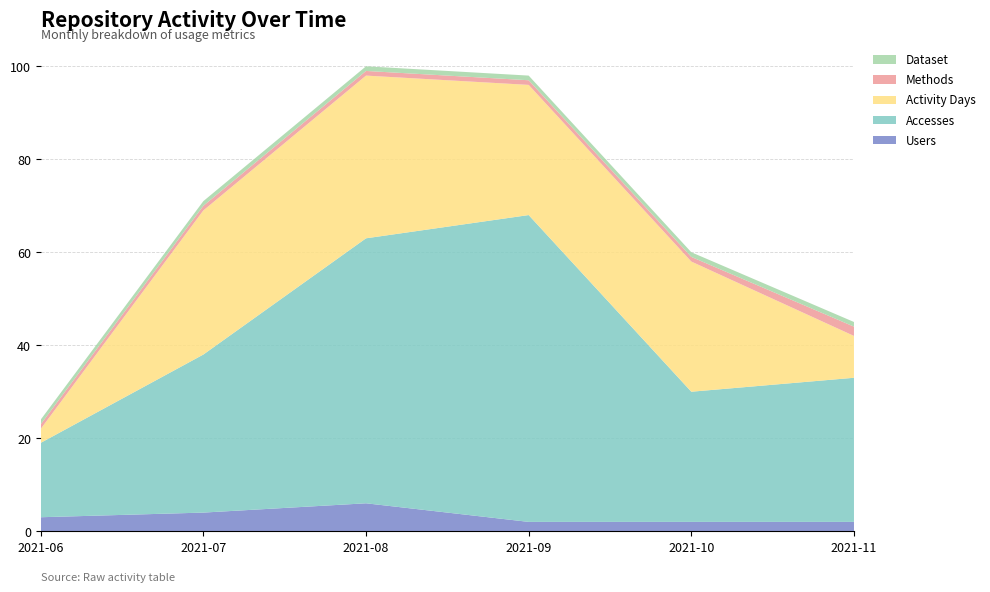

Reading left to right, what are all the values shown in this chart?

Activity Days: 2021-06=3	2021-07=31	2021-08=35	2021-09=28	2021-10=28	2021-11=9
Methods: 2021-06=1	2021-07=1	2021-08=1	2021-09=1	2021-10=1	2021-11=2
Dataset: 2021-06=1	2021-07=1	2021-08=1	2021-09=1	2021-10=1	2021-11=1
Accesses: 2021-06=16	2021-07=34	2021-08=57	2021-09=66	2021-10=28	2021-11=31
Users: 2021-06=3	2021-07=4	2021-08=6	2021-09=2	2021-10=2	2021-11=2